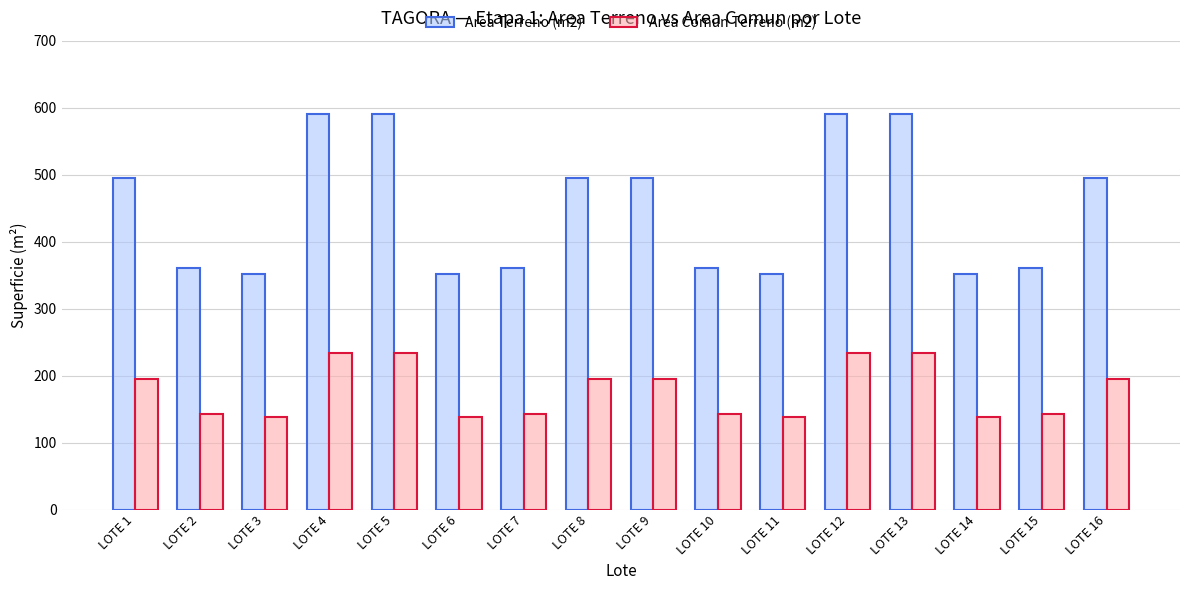

What is the minimum value for Area Comun Terreno (m2)?

139.0